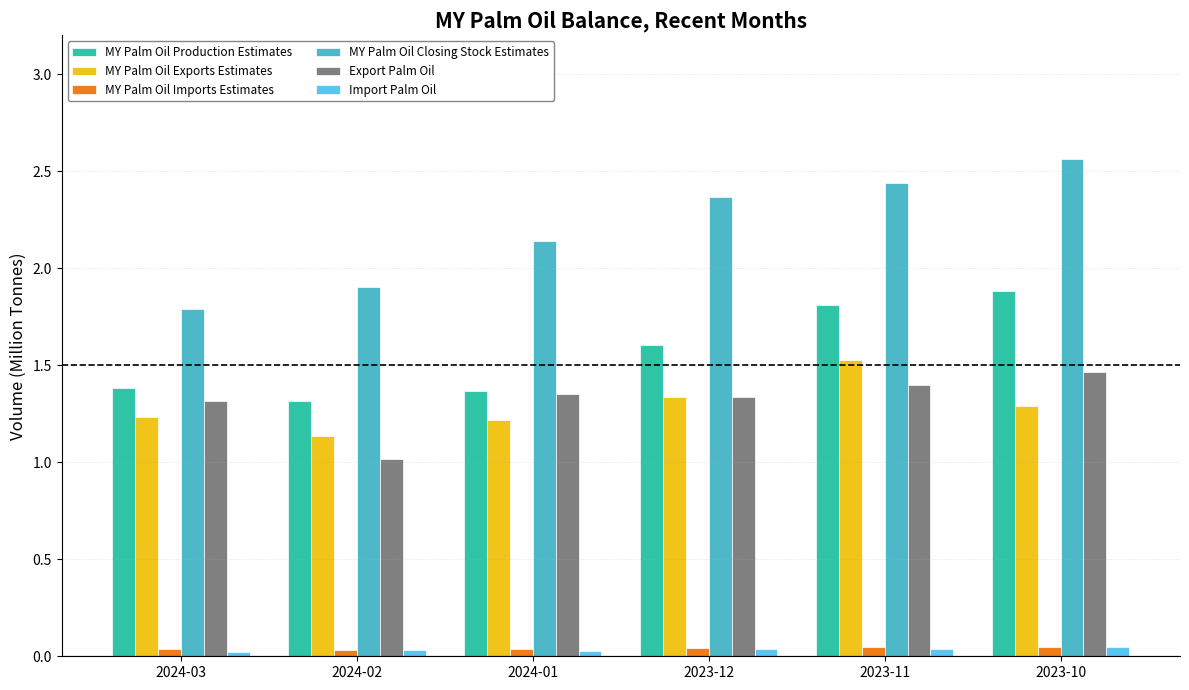

Which series changed the most between 2024-03 and 2024-01?

MY Palm Oil Closing Stock Estimates